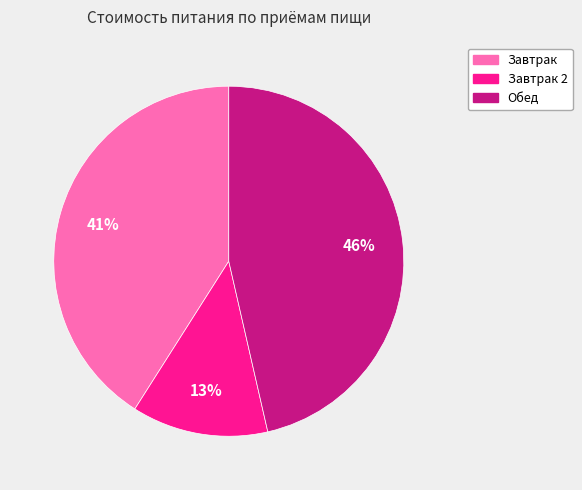

Does any single category account for the majority?

No